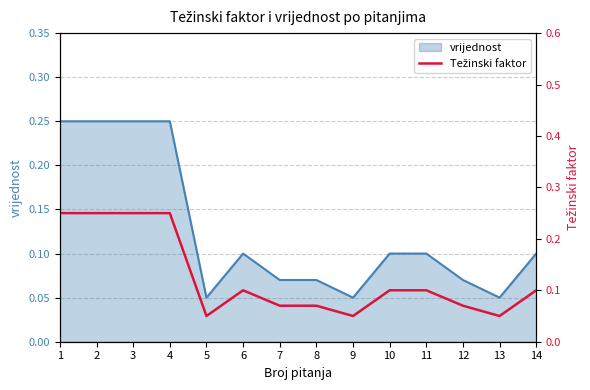

List the labels in order of value, smallest first.

5, 9, 13, 7, 8, 12, 6, 10, 11, 14, 1, 2, 3, 4